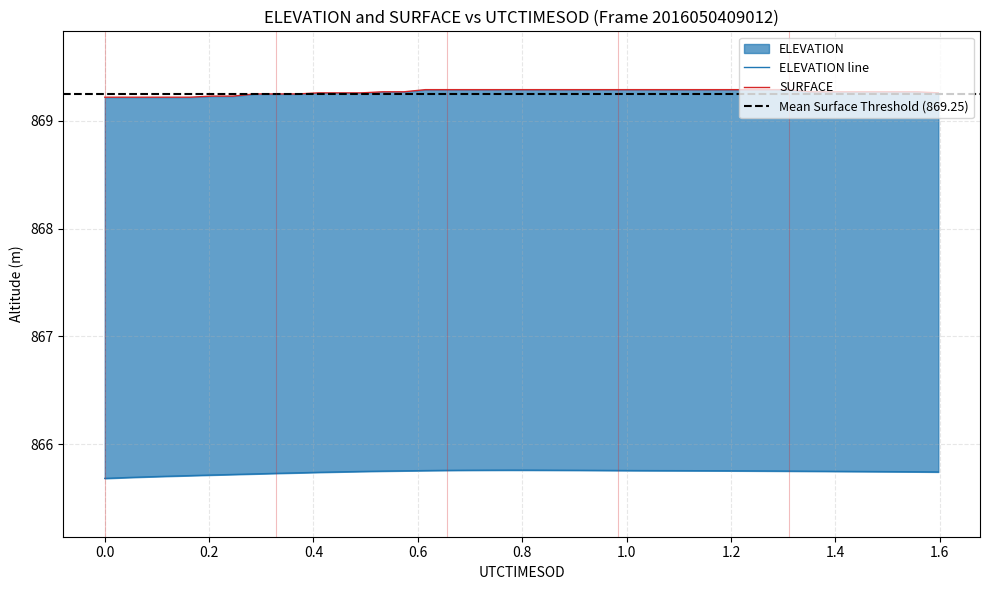

What is the sum of all SURFACE values?

34770.7